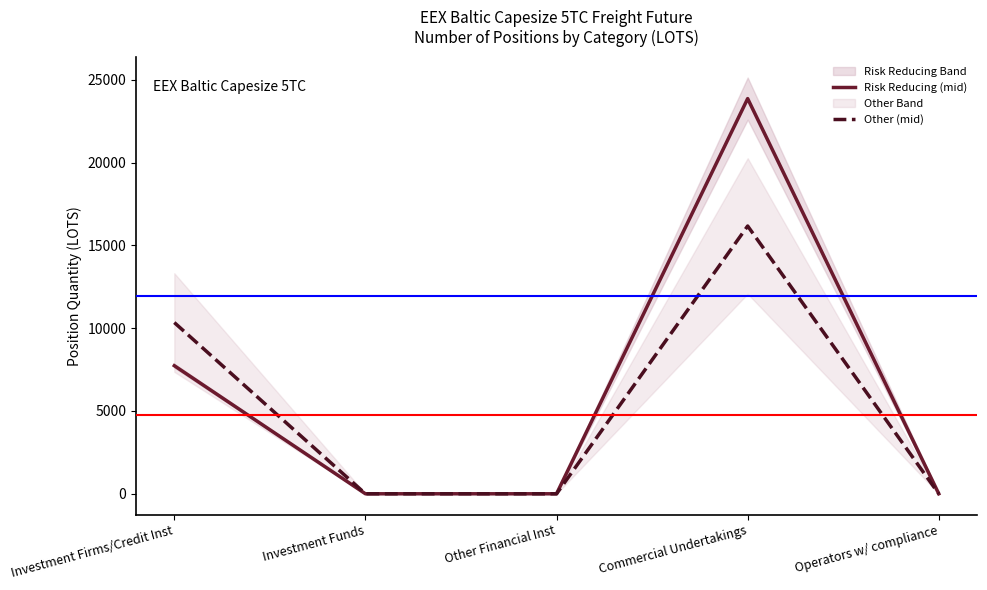

Reading left to right, transcribe all the data shown in this chart.

Risk Reducing (mid): Investment Firms/Credit Inst=7732.7	Investment Funds=0.0	Other Financial Inst=0.0	Commercial Undertakings=23858.2	Operators w/ compliance=0.0
Other (mid): Investment Firms/Credit Inst=10337.9	Investment Funds=0.0	Other Financial Inst=0.0	Commercial Undertakings=16166.8	Operators w/ compliance=0.0